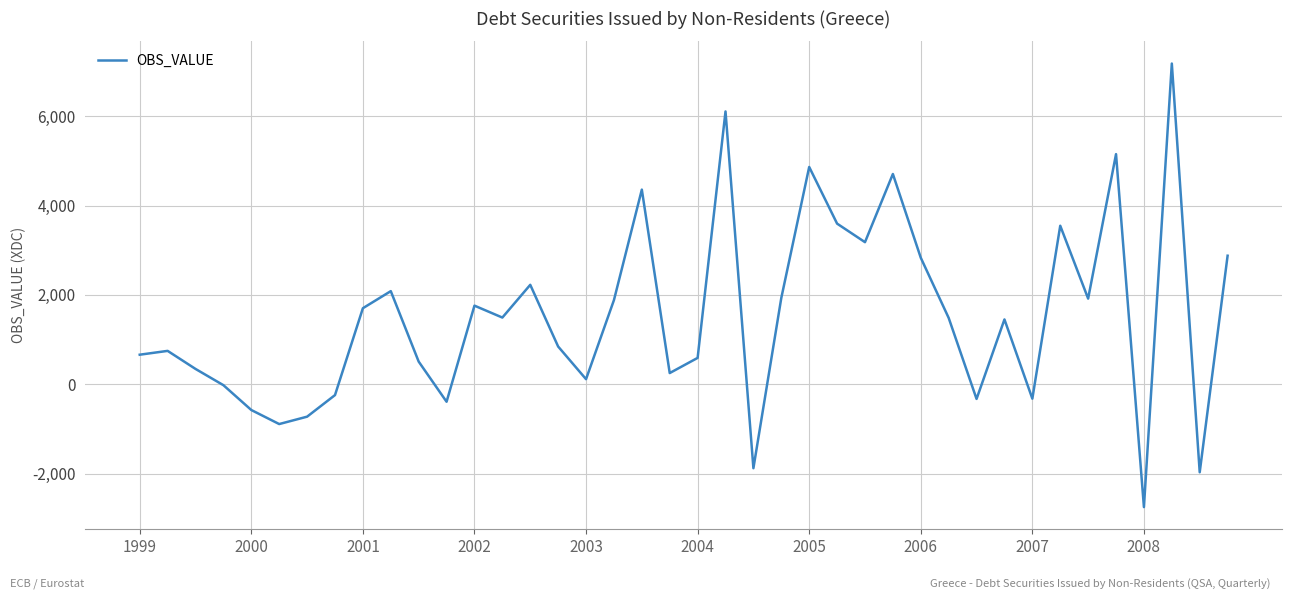

What is the difference between the maximum and minimum values?

9924.3